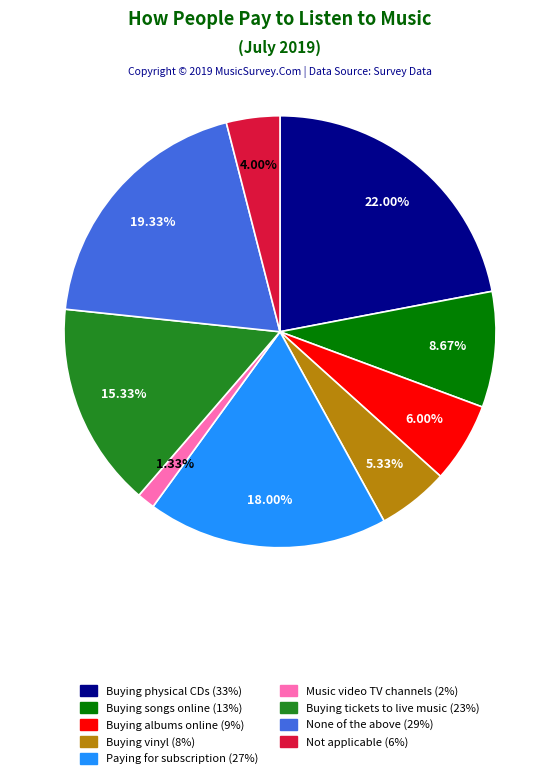

Is there any slice that represents more than half of the pie?

No